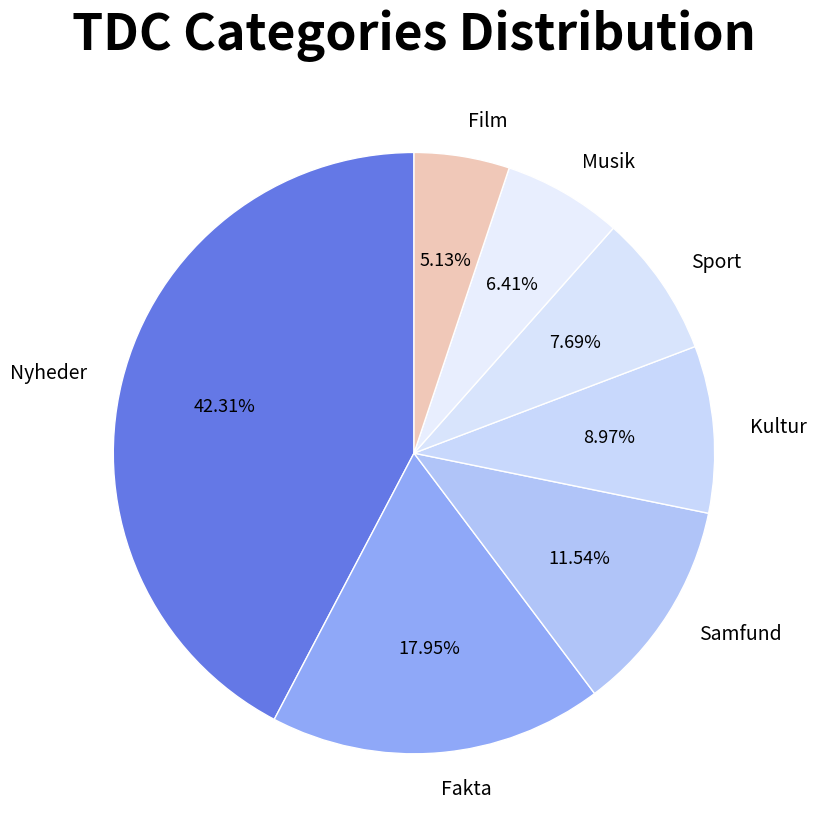

Rank the categories by value from lowest to highest.

Film, Musik, Sport, Kultur, Samfund, Fakta, Nyheder